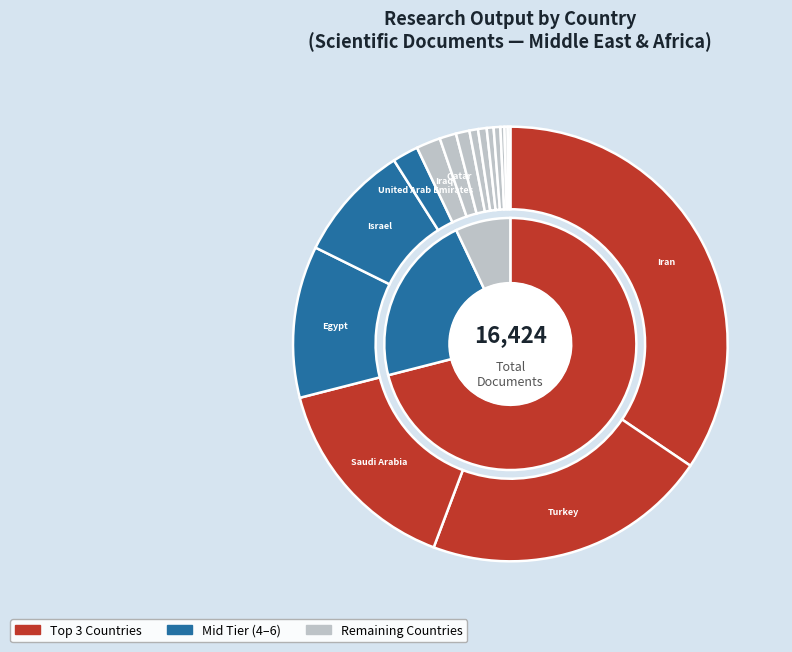

Is there a majority slice in this chart?

No